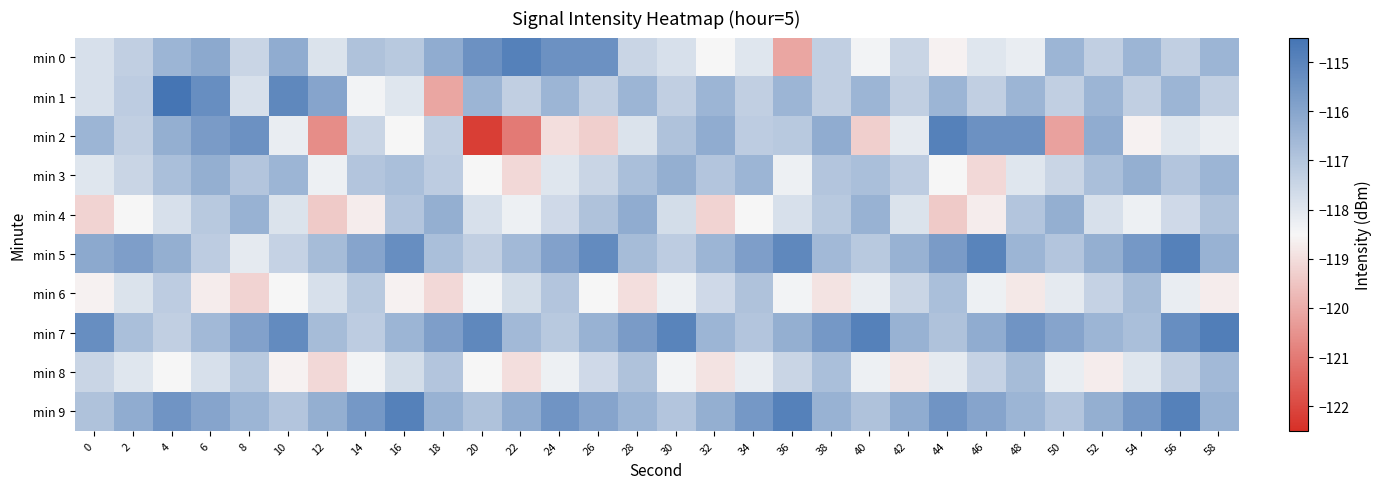

Rank the series at 4 from lowest to highest value.

min 8, min 4, min 7, min 6, min 3, min 0, min 2, min 5, min 9, min 1